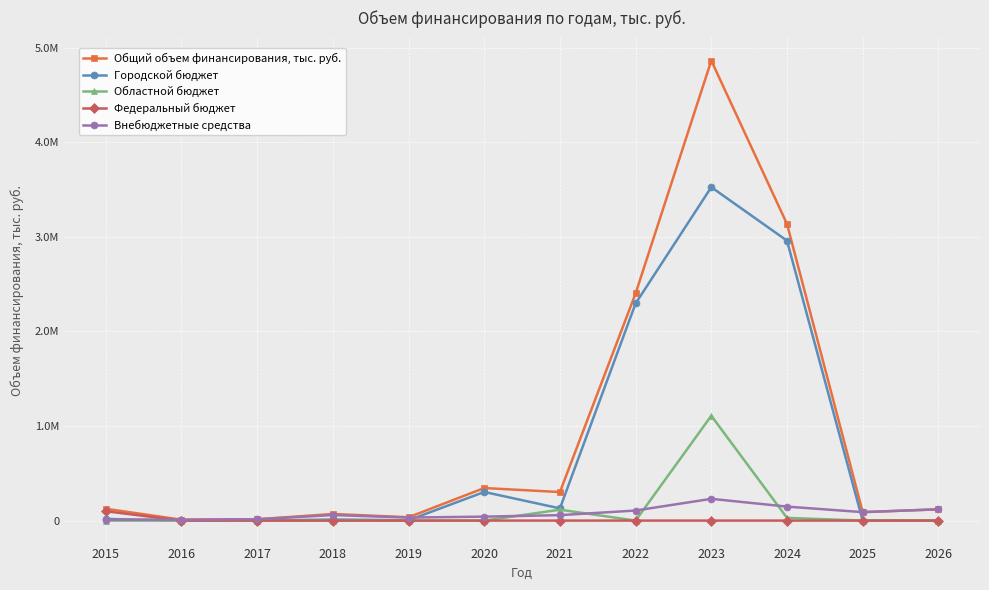

Which category has the lowest value in the Общий объем финансирования, тыс. руб. series?

2016